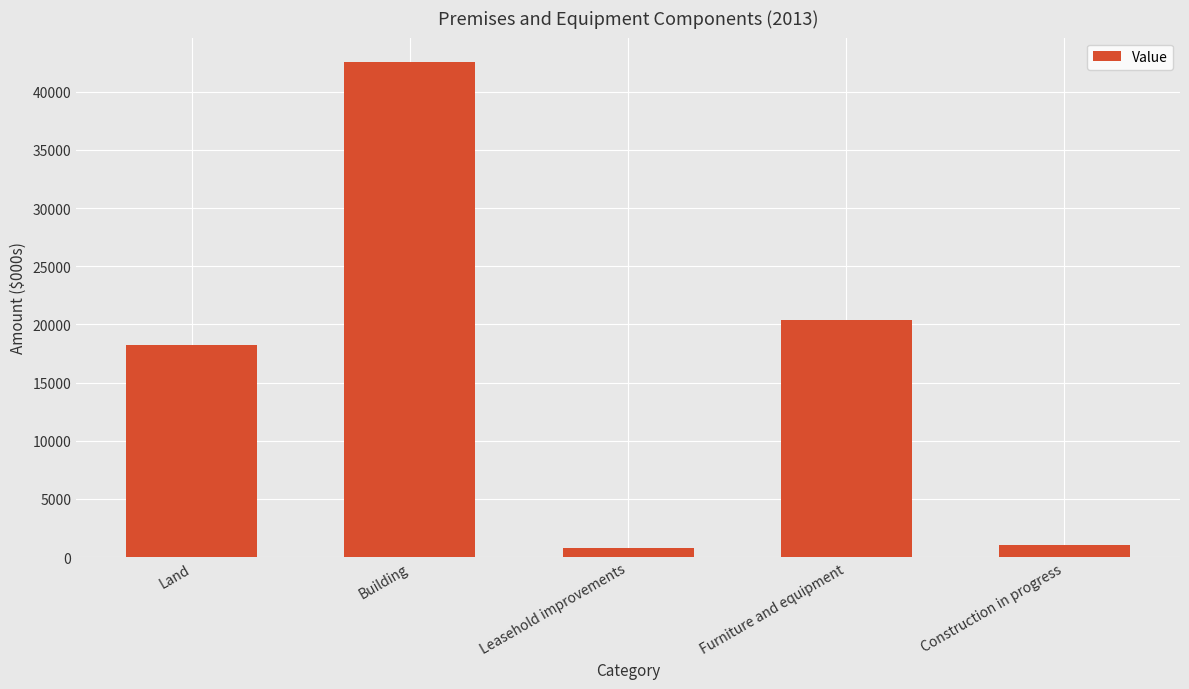

What is the sum of all values?

82954